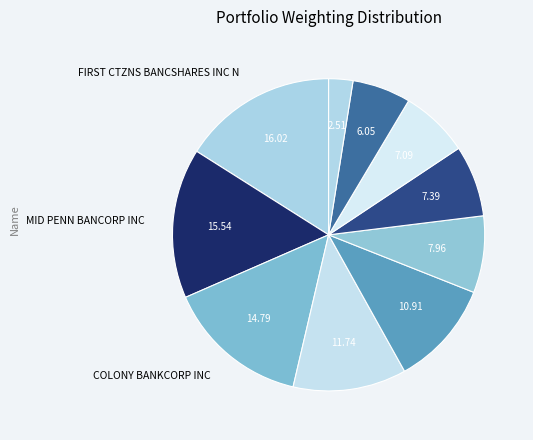

Which slice is the smallest?

CALIFORNIA BANCORP INC